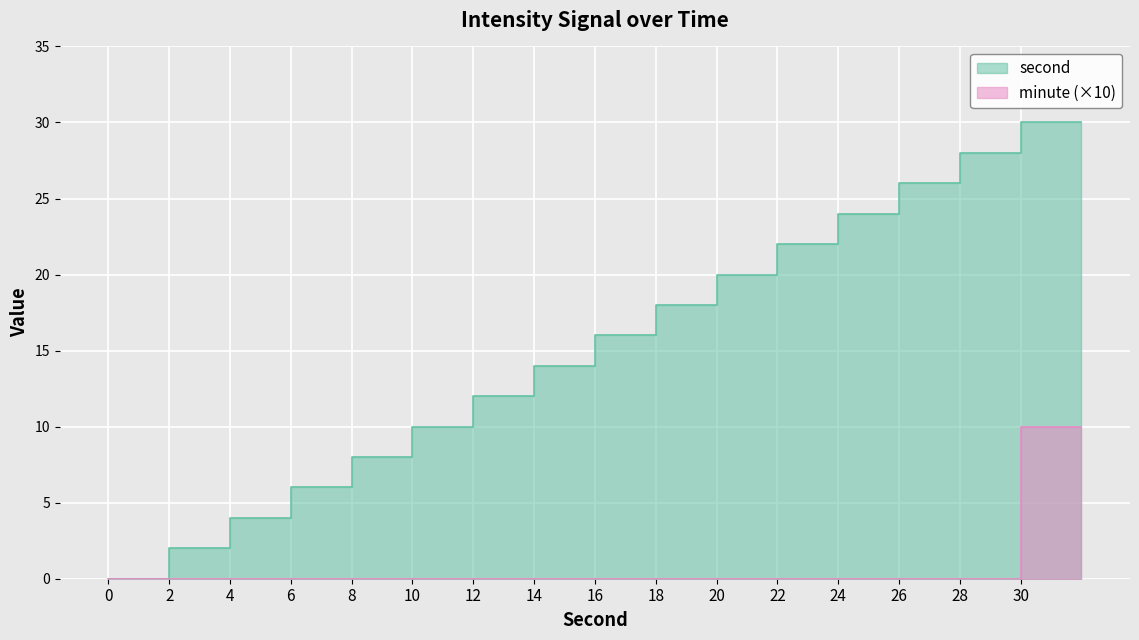

True or false: minute and second cross at least once.

False